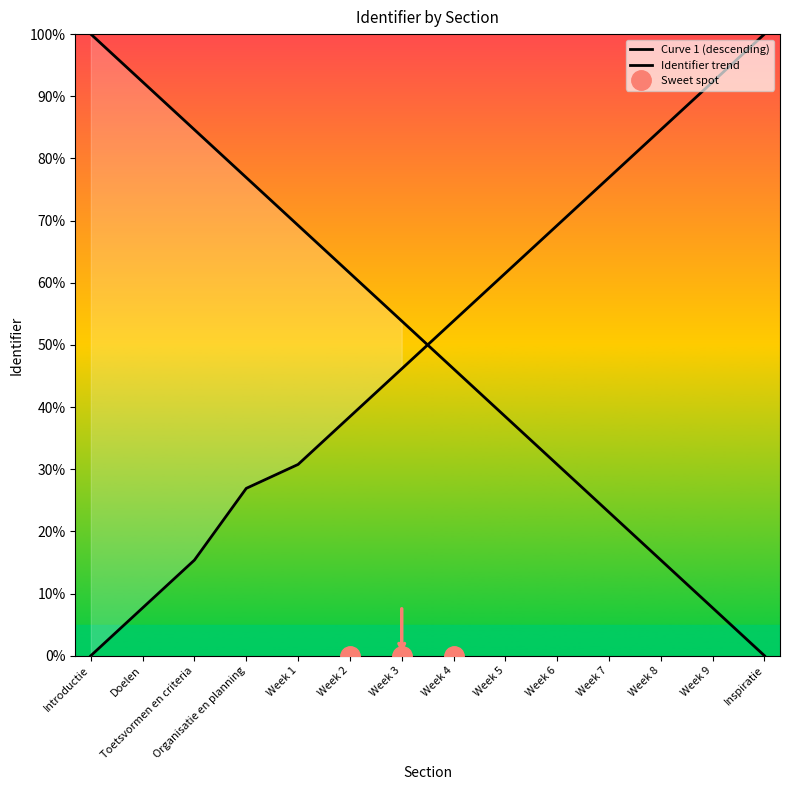

What is the ratio of the value at Week 7 to the value at Toetsvormen en criteria?

5.0